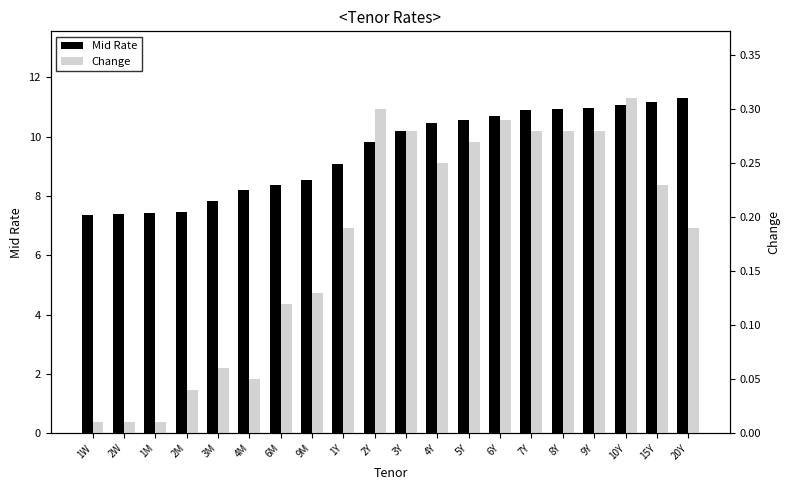

Does the chart contain any negative values?

No